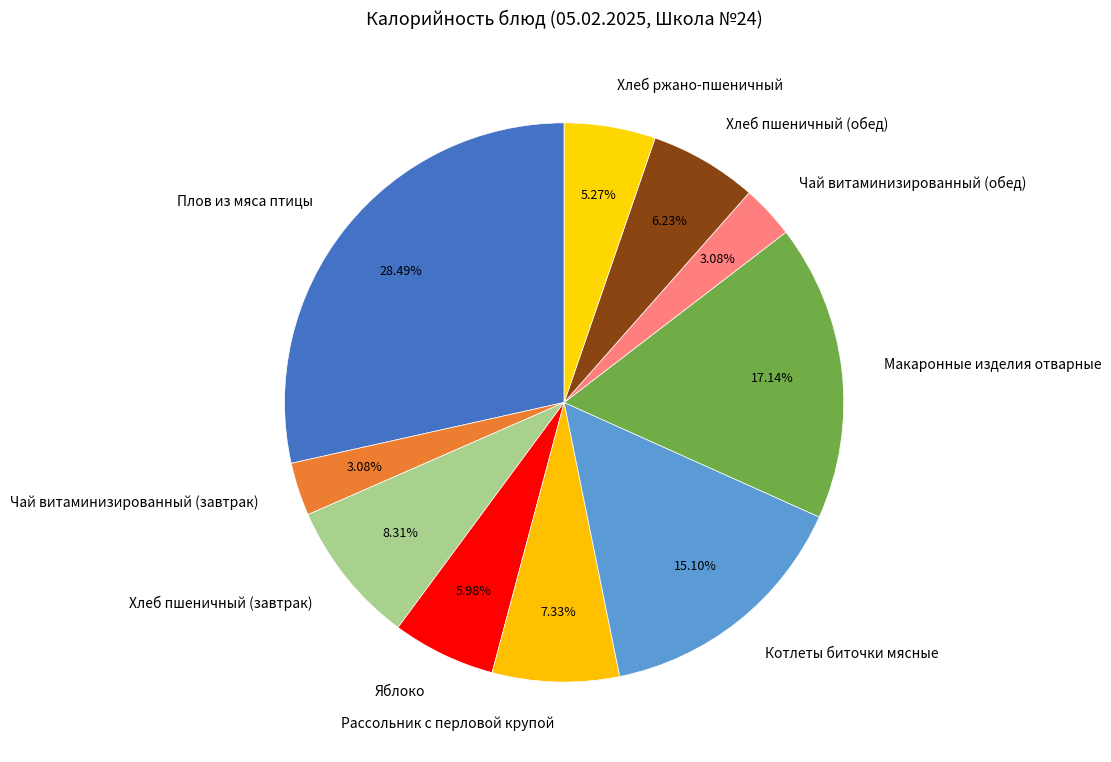

What is the ratio of the value at Чай витаминизированный (завтрак) to the value at Хлеб пшеничный (завтрак)?

0.4